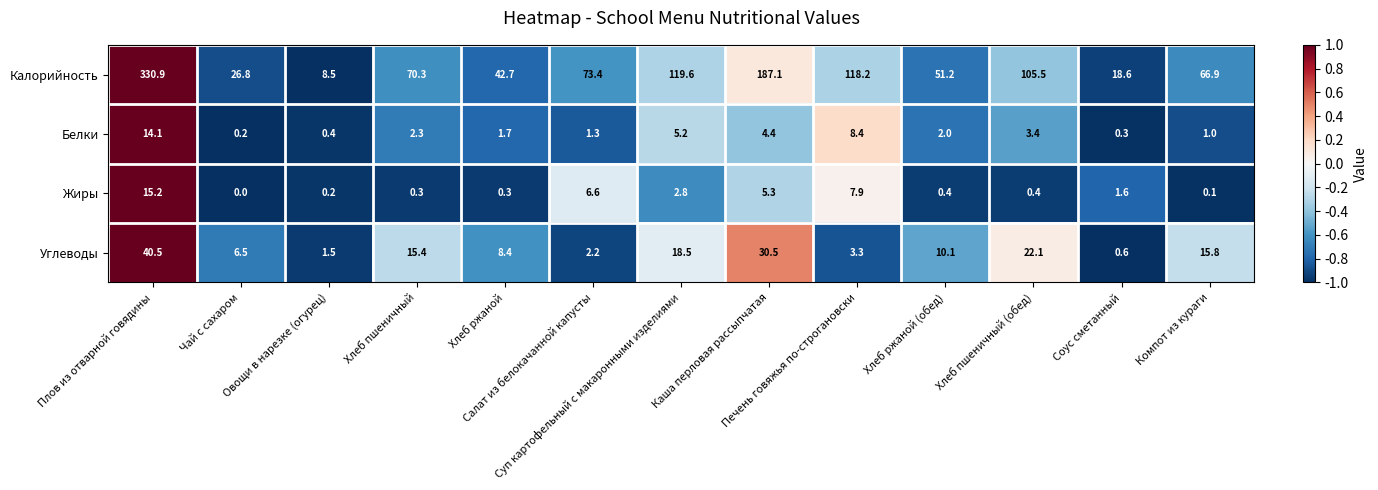

How many categories are shown in the chart?

13